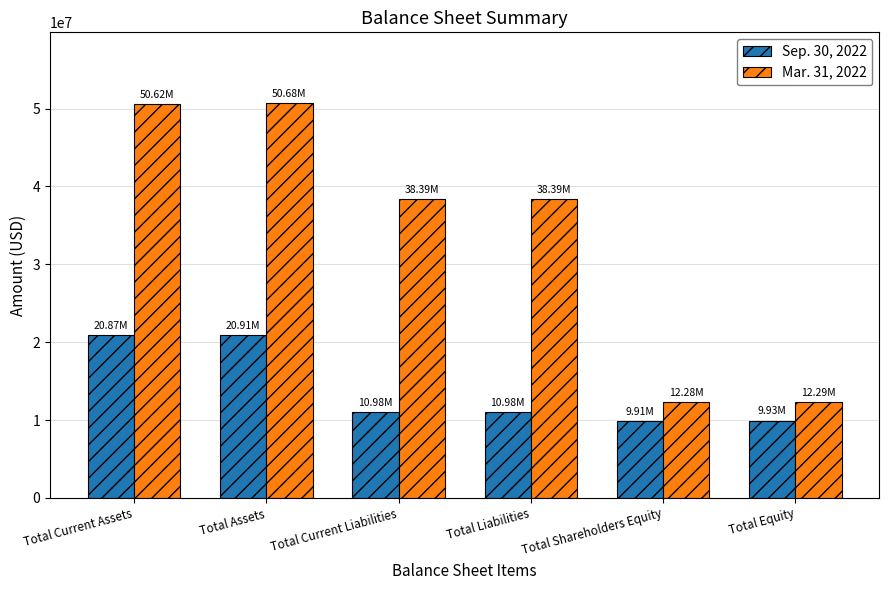

What is the sum of all Mar. 31, 2022 values?

202661727